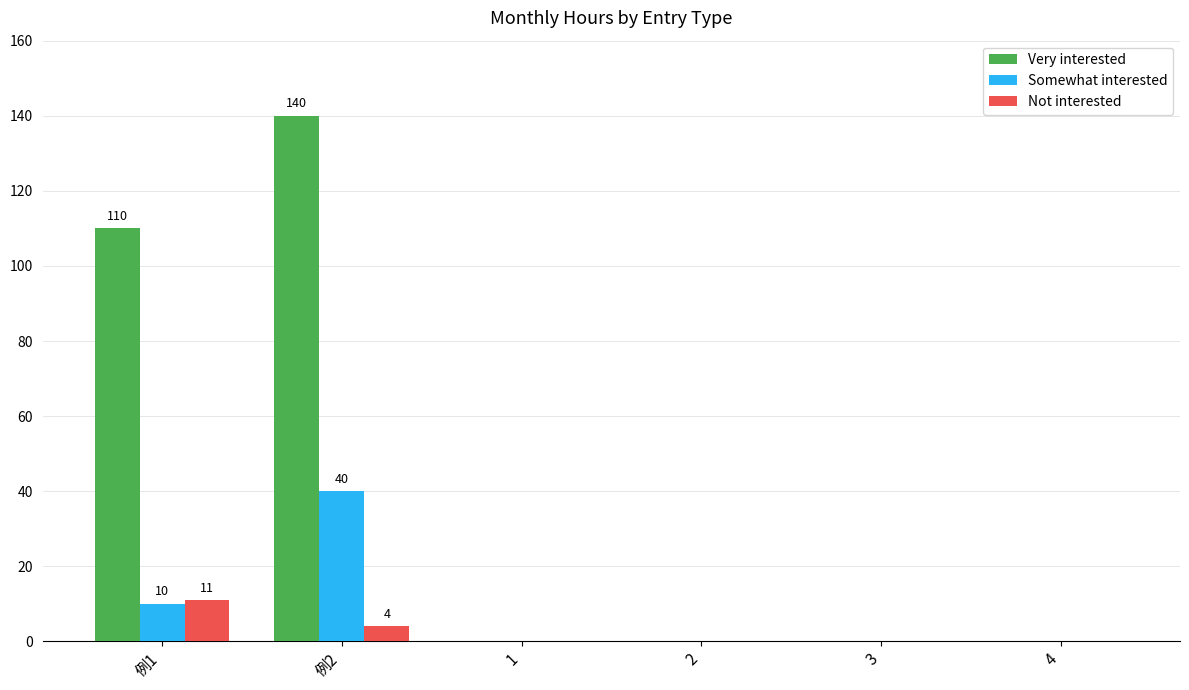

At which label is Somewhat interested closest to 20?

例1